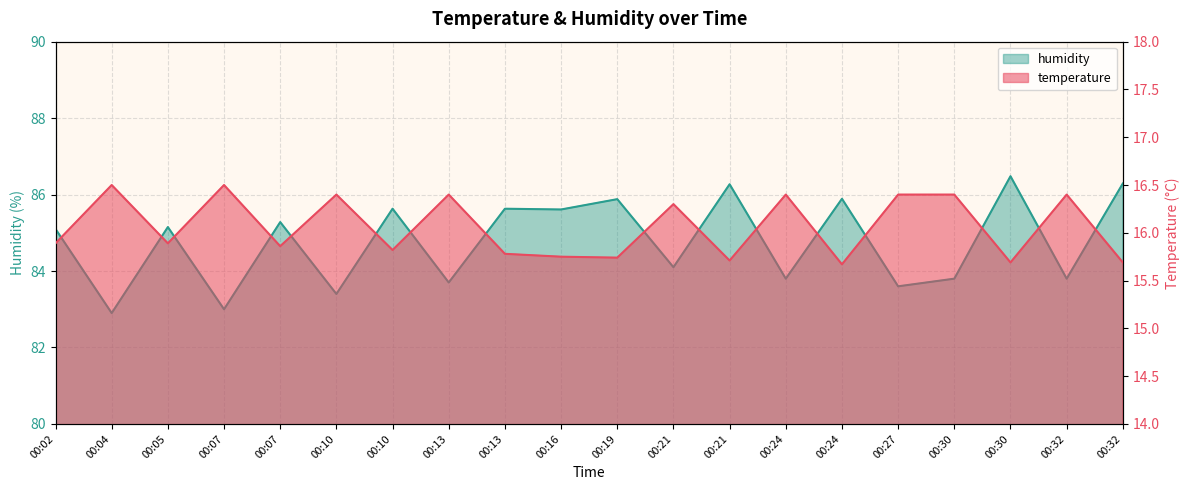

In humidity, how many points are higher than both neighbors (excluding endpoints)?

8